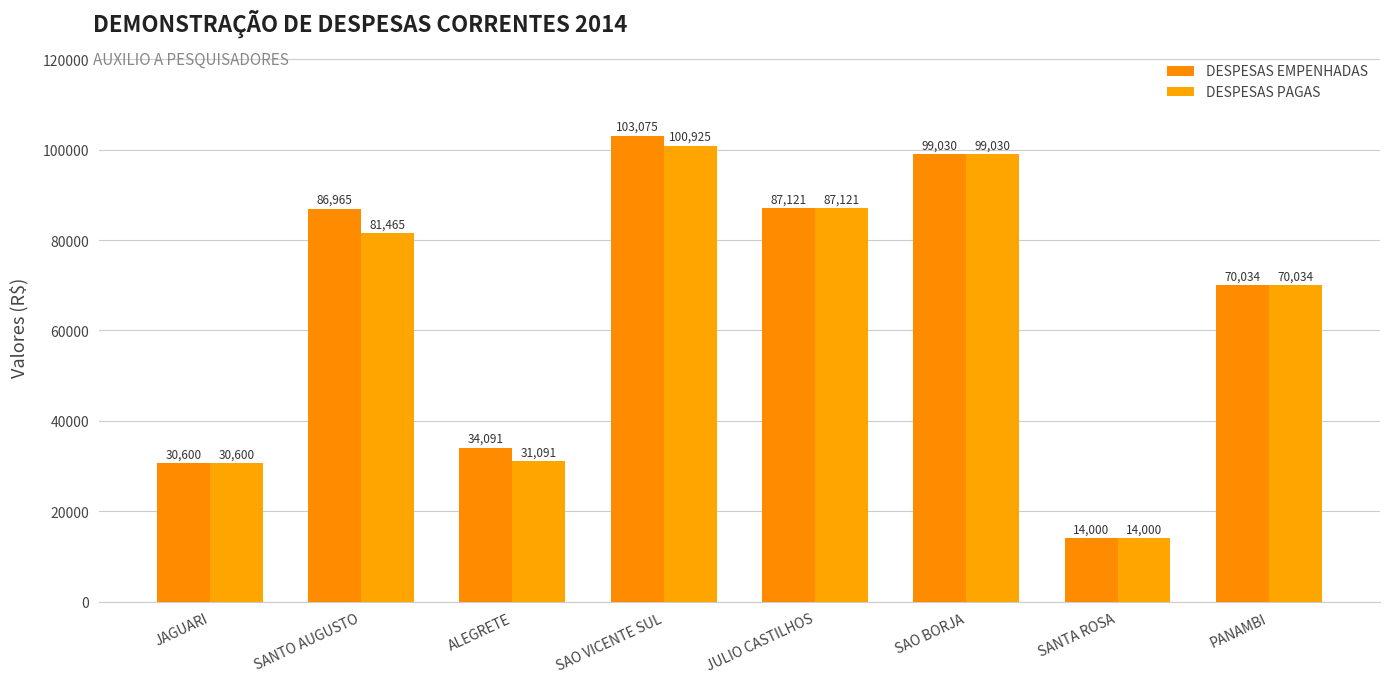

How many bars are there in total?

16